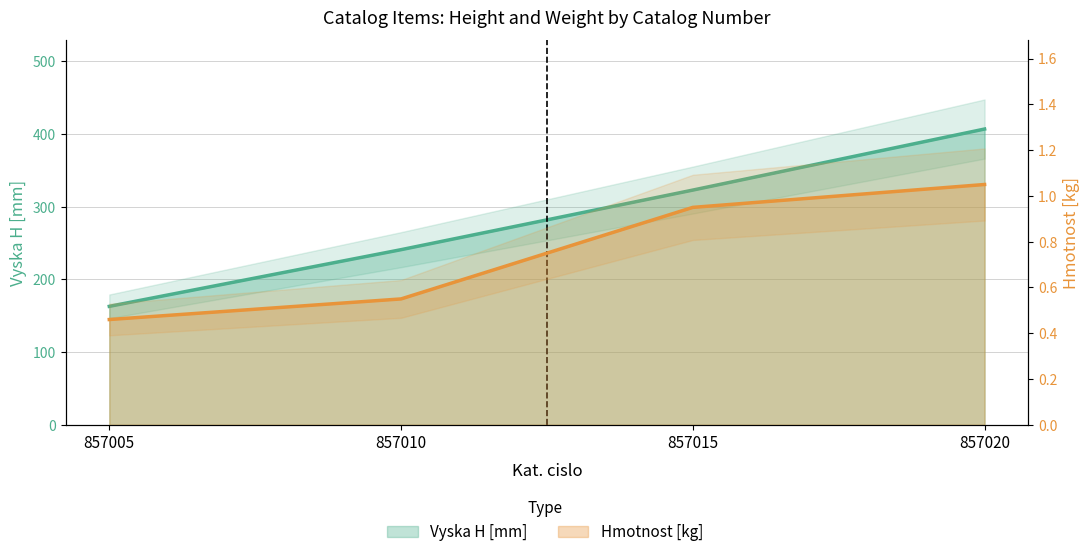

Count the Vyska H [mm] values in the range 241 to 407.

3